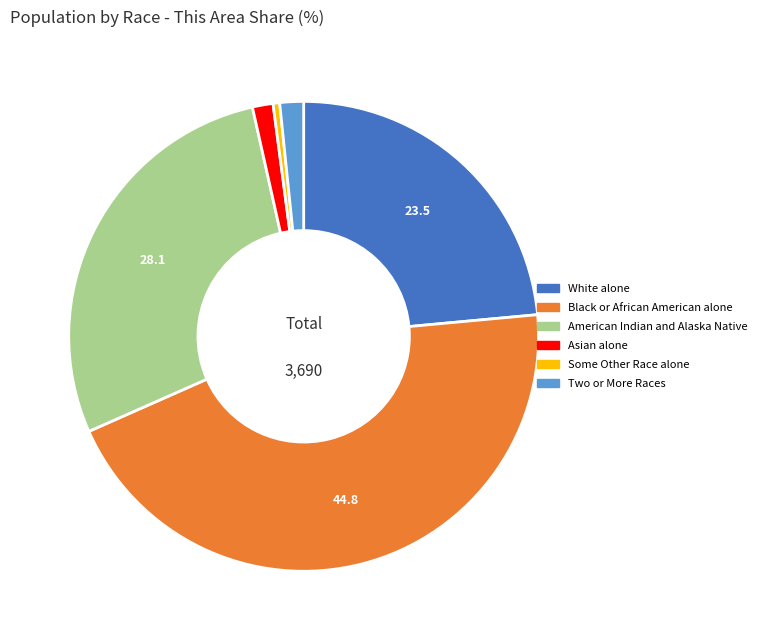

Does any single category account for the majority?

No